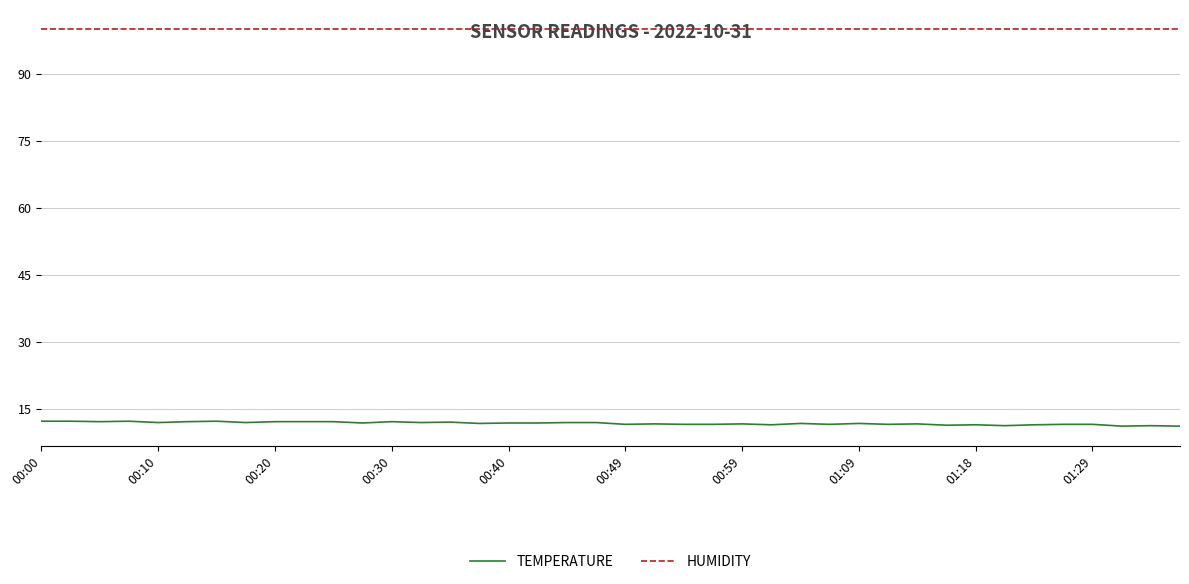

Which series has the largest range (max minus min)?

TEMPERATURE